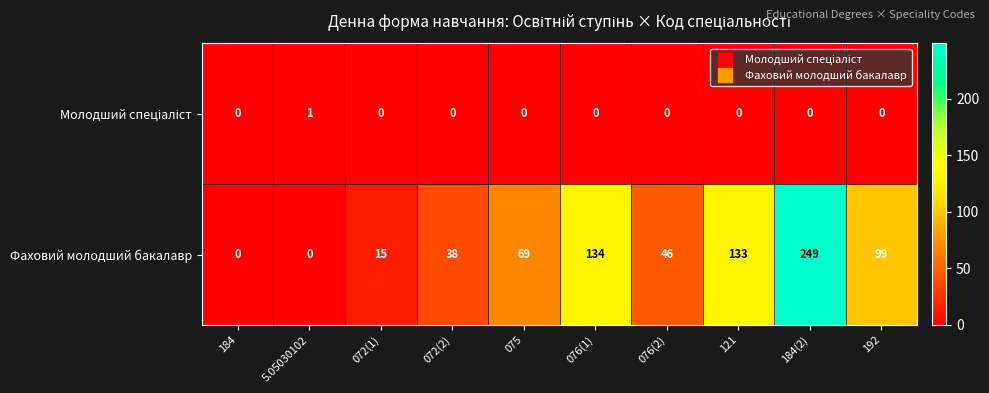

At how many categories does at least one series exceed 195?

1